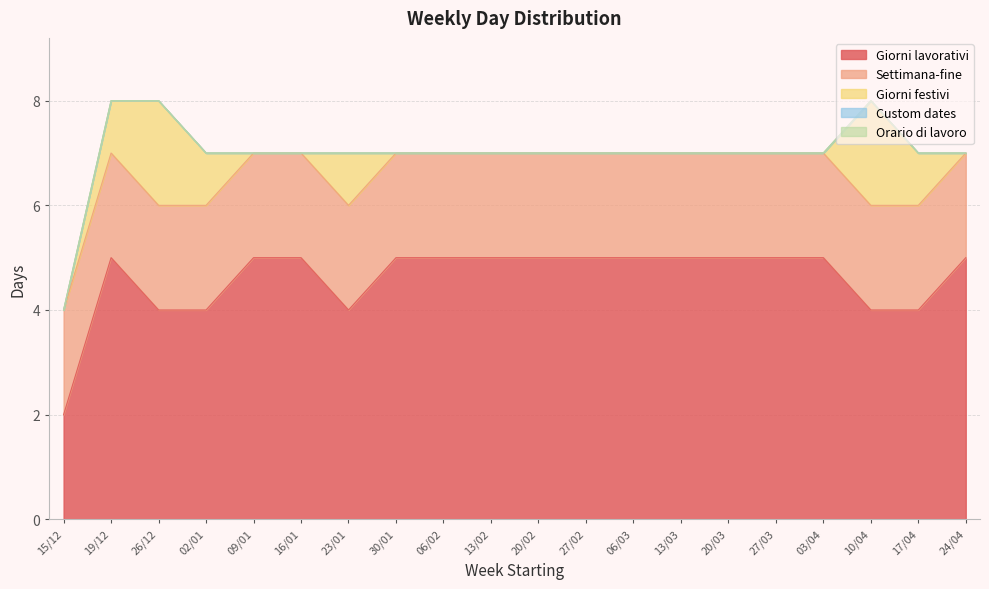

In Giorni lavorativi, how many points are lower than both neighbors (excluding endpoints)?

1